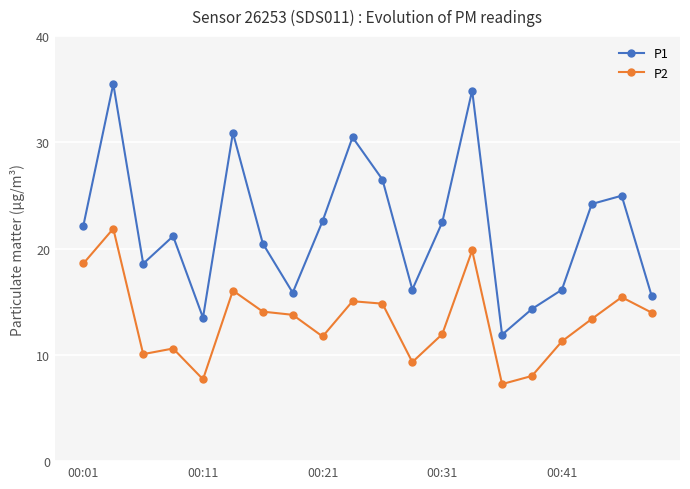

What is the sum of all P2 values?

264.8